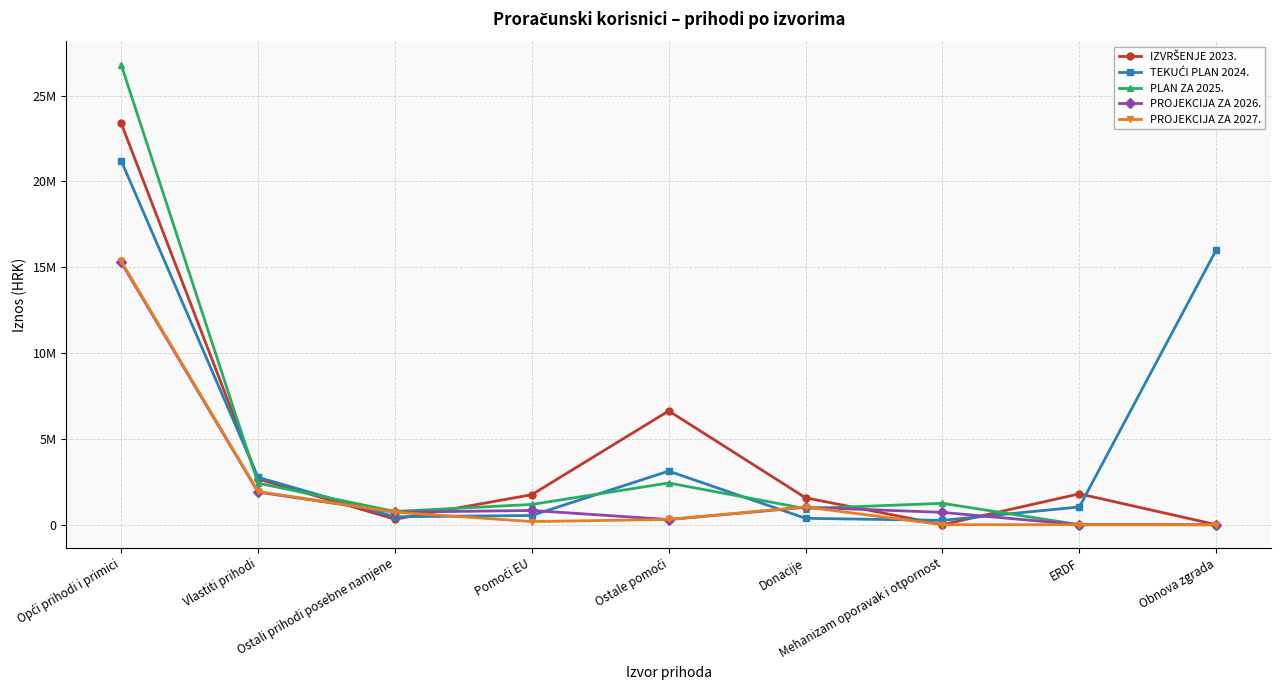

Is this an area chart (filled region under the line)?

No